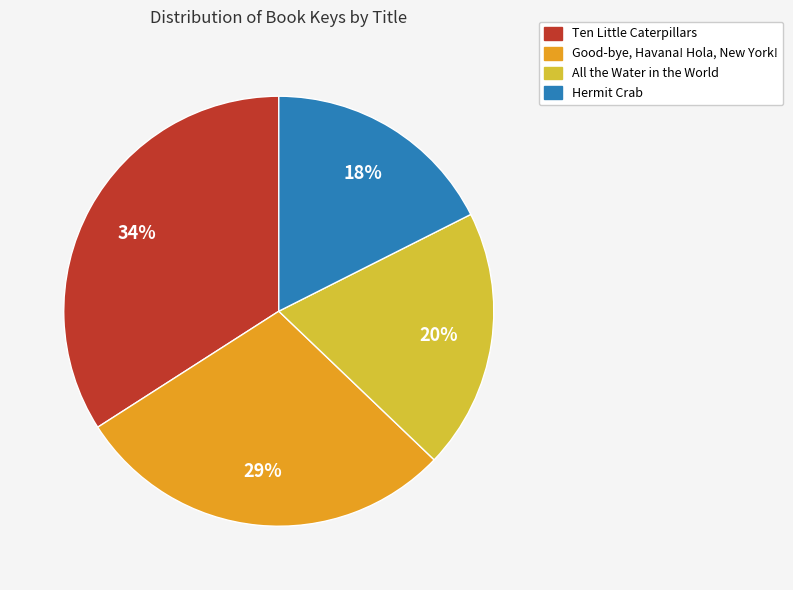

To the nearest percent, what is the average slice percentage?

25%